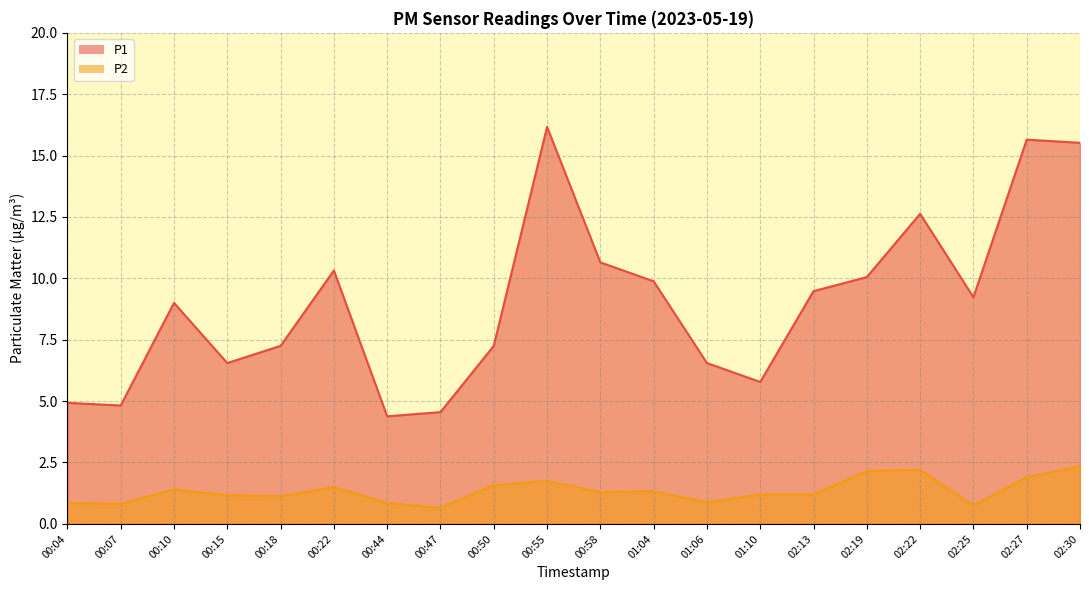

What is the minimum value for P2?

0.7